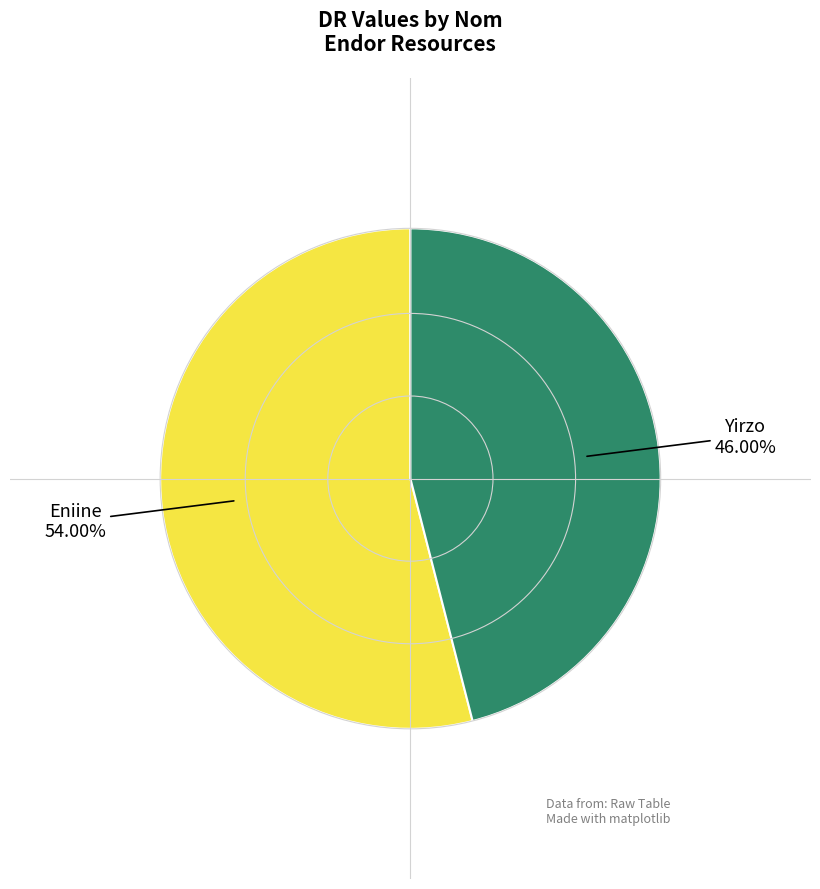

Which category has the biggest portion of the pie?

Eniine